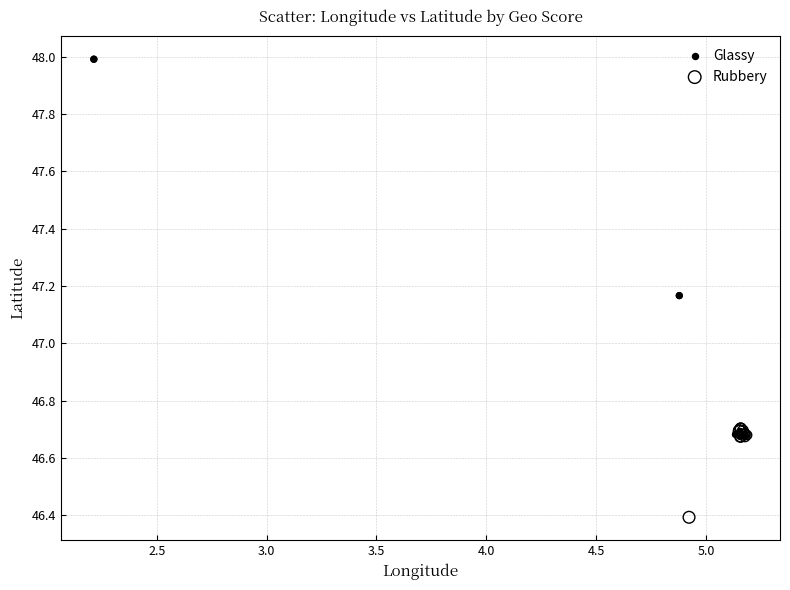

Which series reaches the minimum Y coordinate?

Rubbery